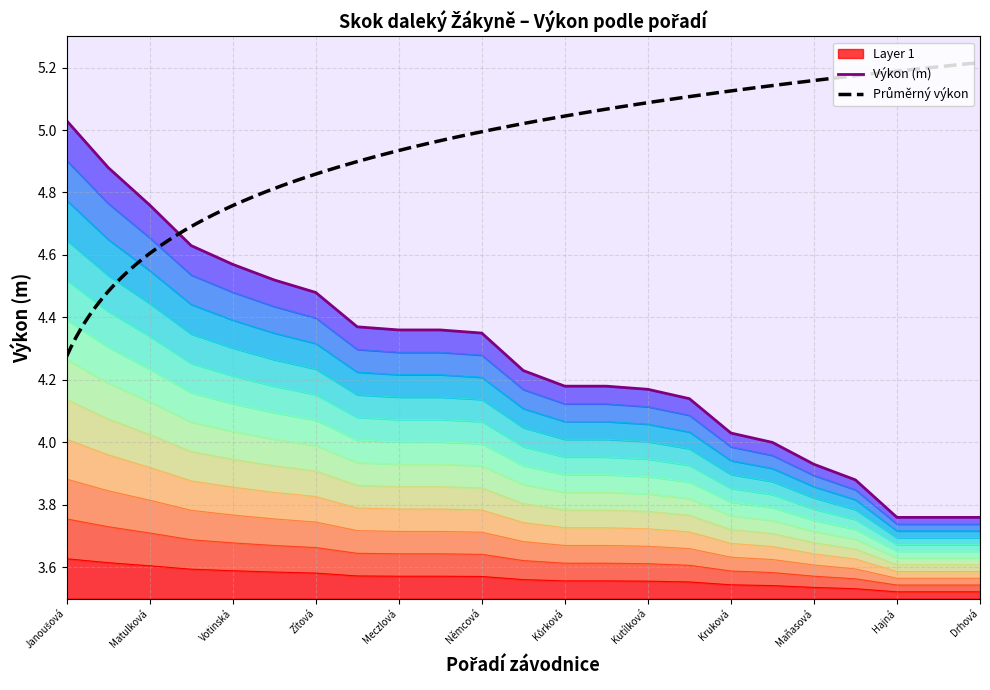

What is the average value of the Pořadí series?

3.8